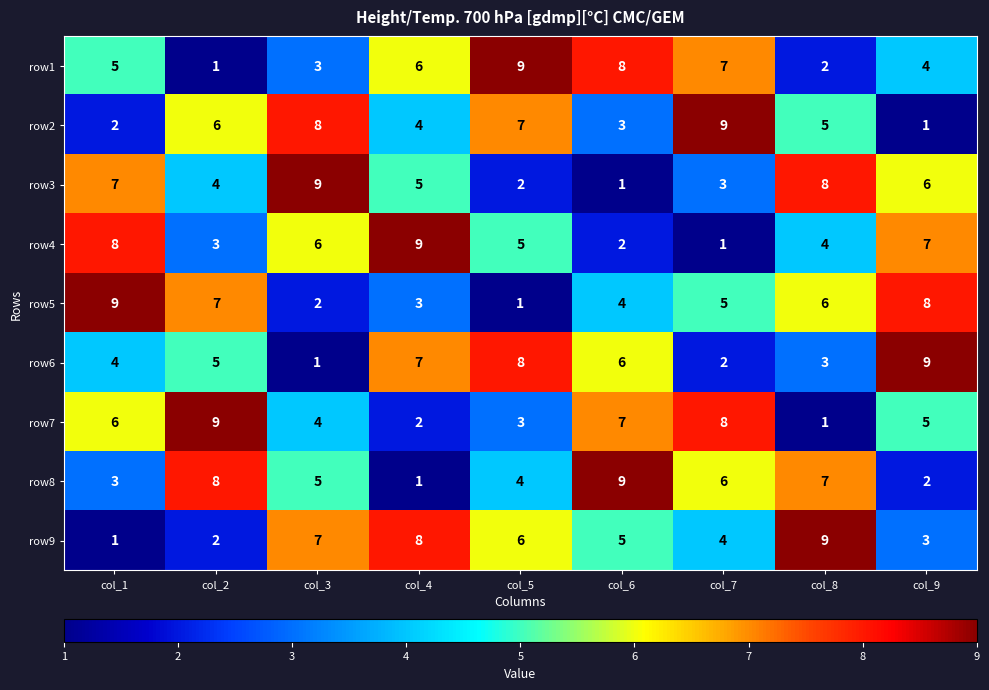

What is the spread (max minus min) of values at col_7?

8